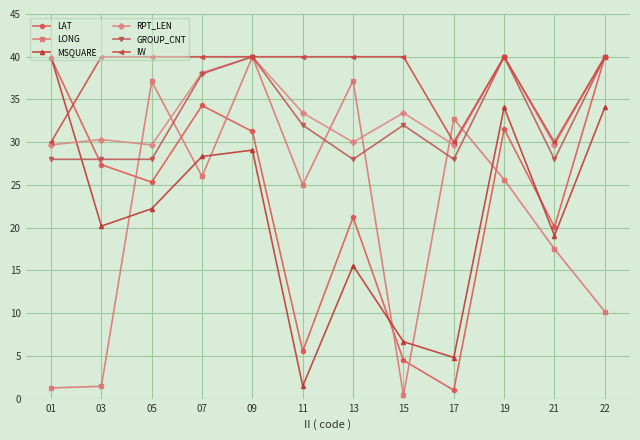

The value of LONG at 19 is 11.8. True or false?

False